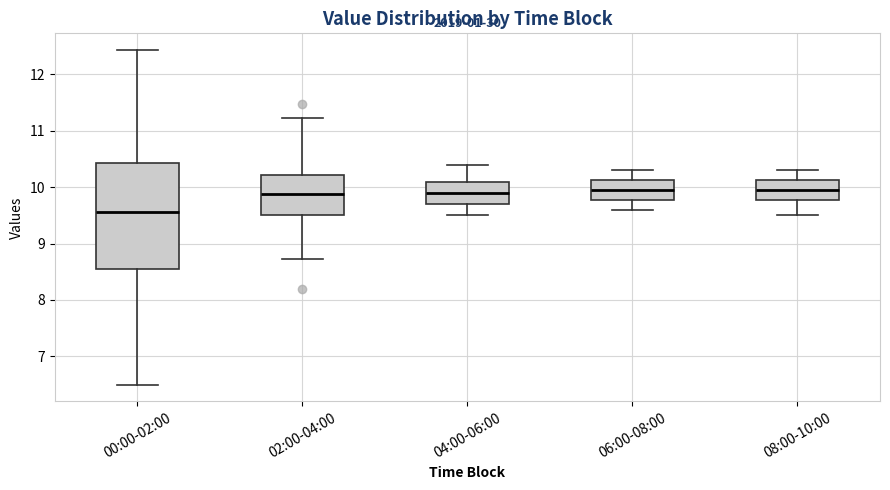

Reading left to right, transcribe this box plot: for each box, give where its median line is, the range the box spans, and where its two whiskers end, as read against the y-axis. The values are not printed on the chart, so give them approximately, as read against the axis.

00:00-02:00: median 9.6, box 8.6 to 10.4, whiskers 6.5 to 12.4
02:00-04:00: median 9.9, box 9.5 to 10.2, whiskers 8.7 to 11.2
04:00-06:00: median 9.9, box 9.7 to 10.1, whiskers 9.5 to 10.4
06:00-08:00: median 10.0, box 9.8 to 10.1, whiskers 9.6 to 10.3
08:00-10:00: median 10.0, box 9.8 to 10.1, whiskers 9.5 to 10.3